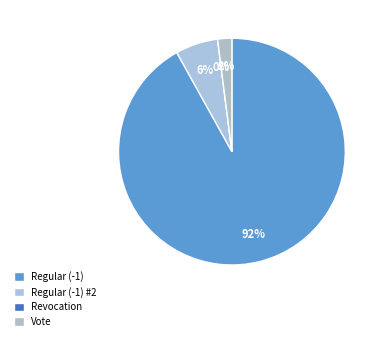

True or false: Regular (-1) #2 accounts for 1% of the total.

False